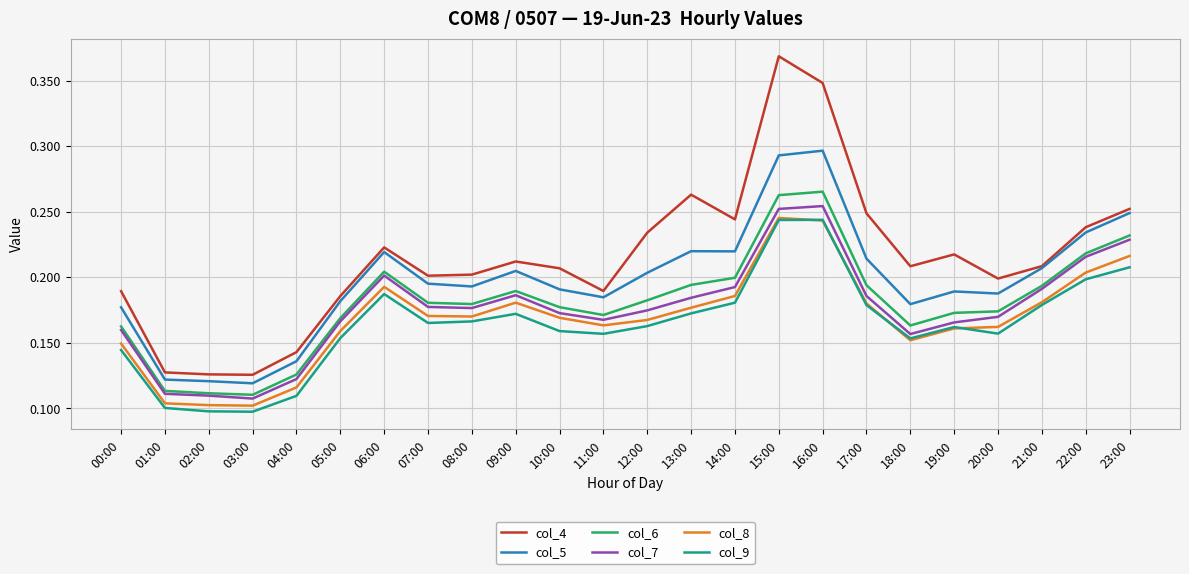

True or false: col_8 has a value of 0.2 at 19:00.

True